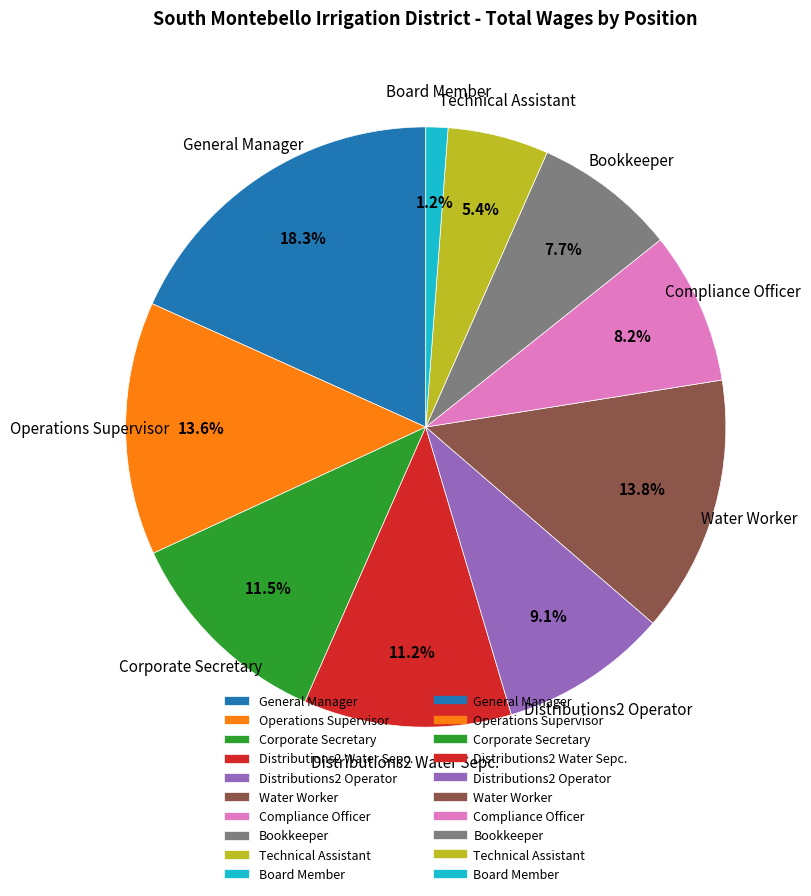

Which slice is the smallest?

Board Member